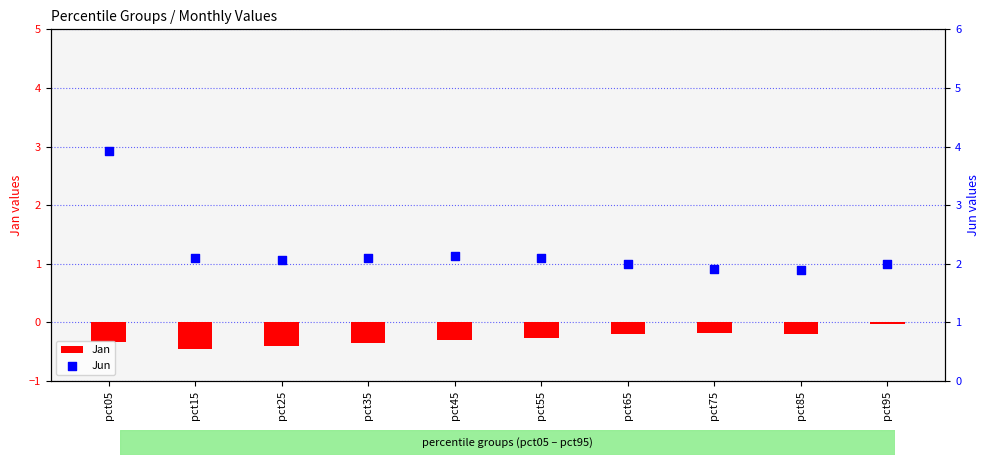

Which series has the largest Y range (max minus min)?

Jun